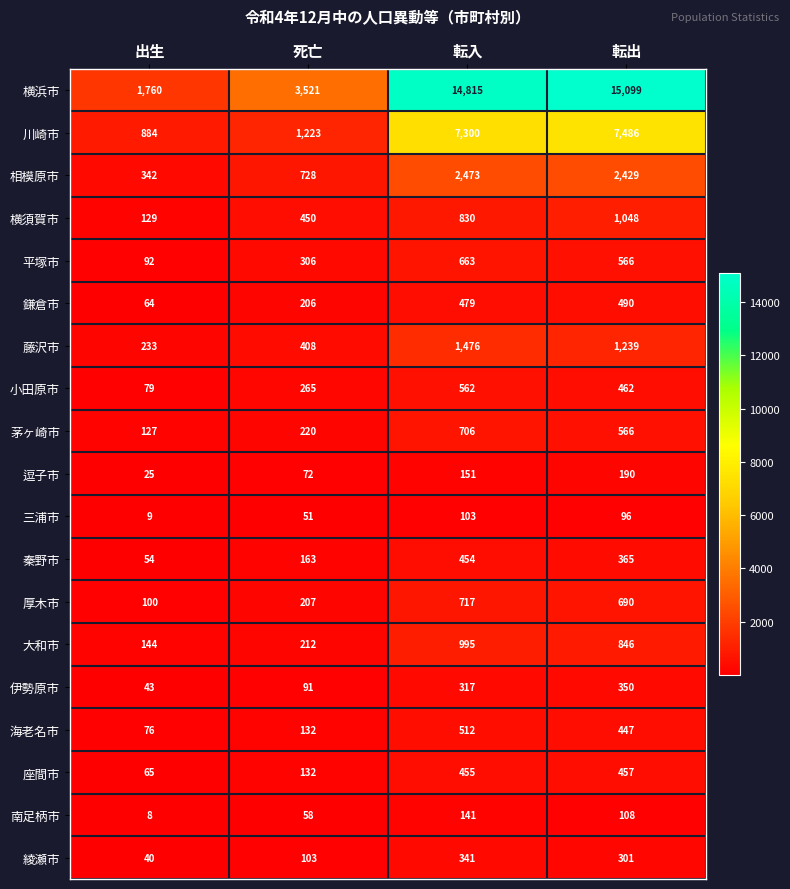

What is the greatest value displayed?

15099